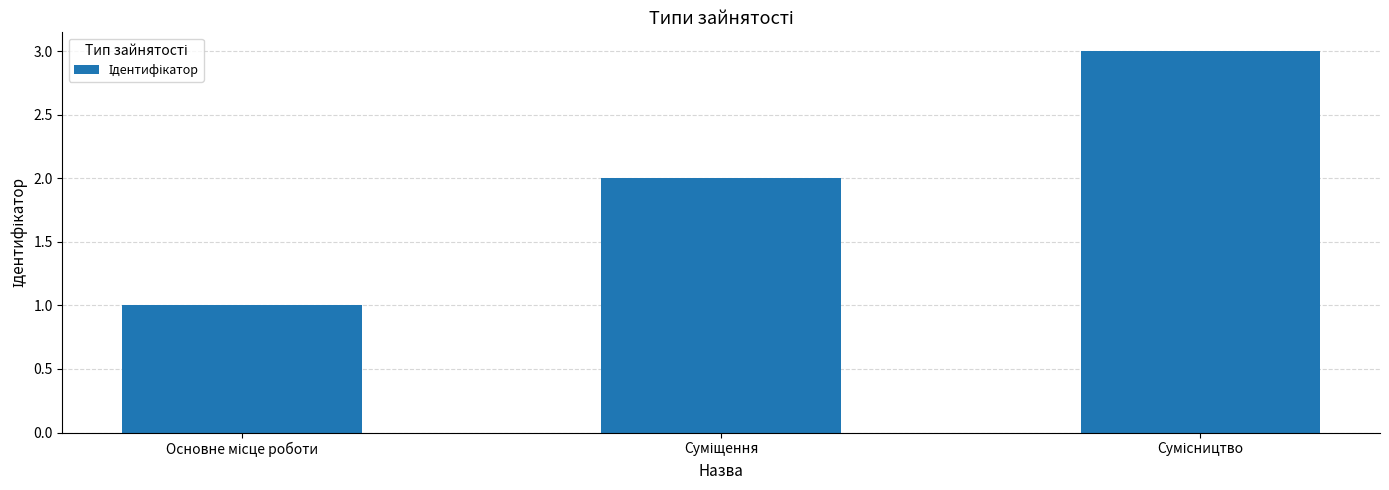

What is the maximum value shown in the chart?

3